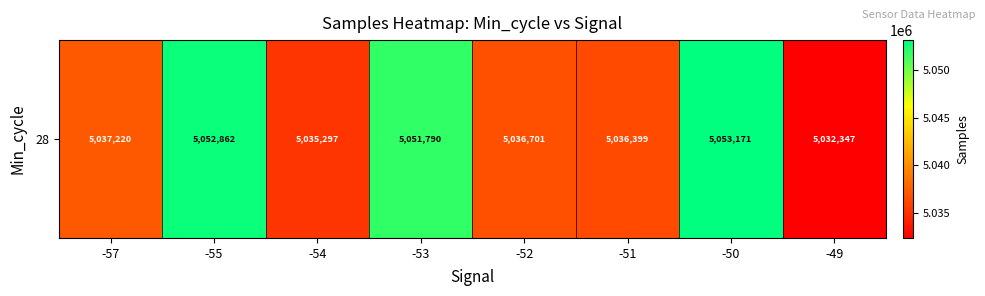

List the labels in order of value, smallest first.

-49, -54, -51, -52, -57, -53, -55, -50